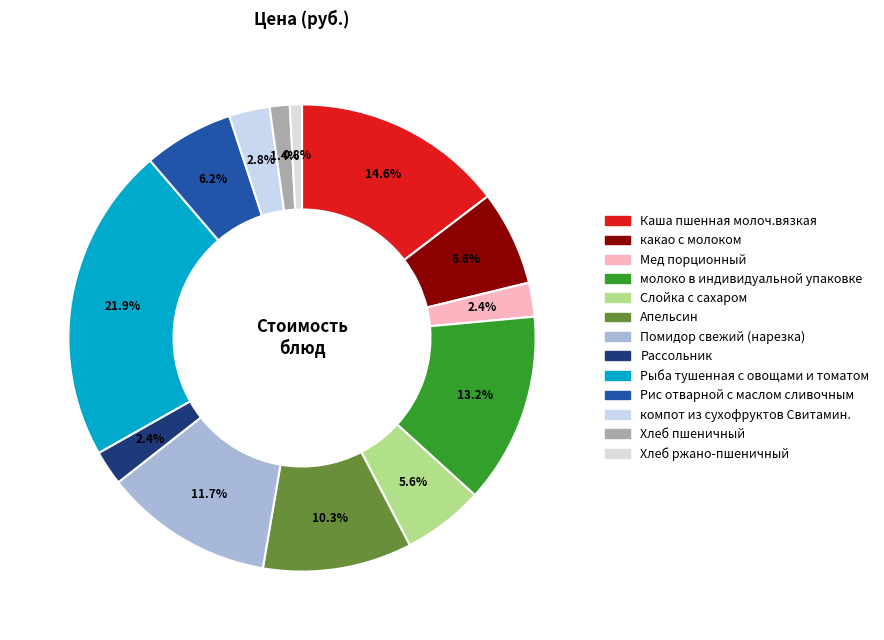

Rank the categories by value from highest to lowest.

Рыба тушенная с овощами и томатом, Каша пшенная молоч.вязкая, молоко в индивидуальной упаковке, Помидор свежий (нарезка), Апельсин, какао с молоком, Рис отварной с маслом сливочным, Слойка с сахаром, компот из сухофруктов Свитамин., Рассольник, Мед порционный, Хлеб пшеничный, Хлеб ржано-пшеничный